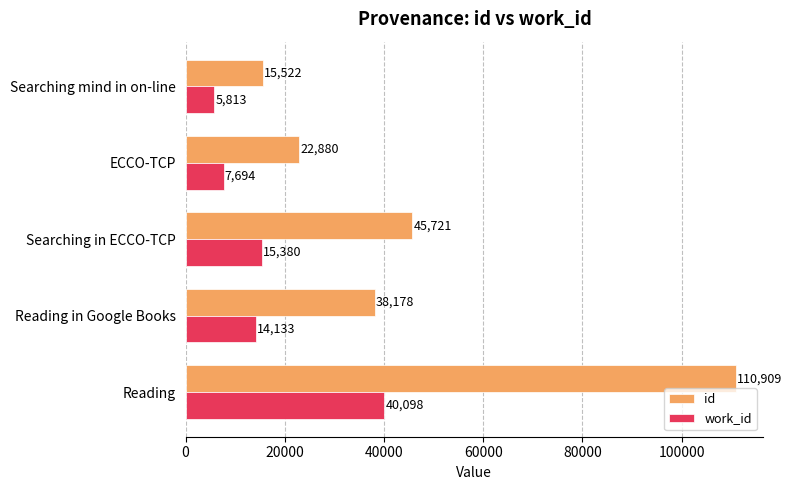

Read the work_id value at Searching in ECCO-TCP, to the nearest 50.

15400